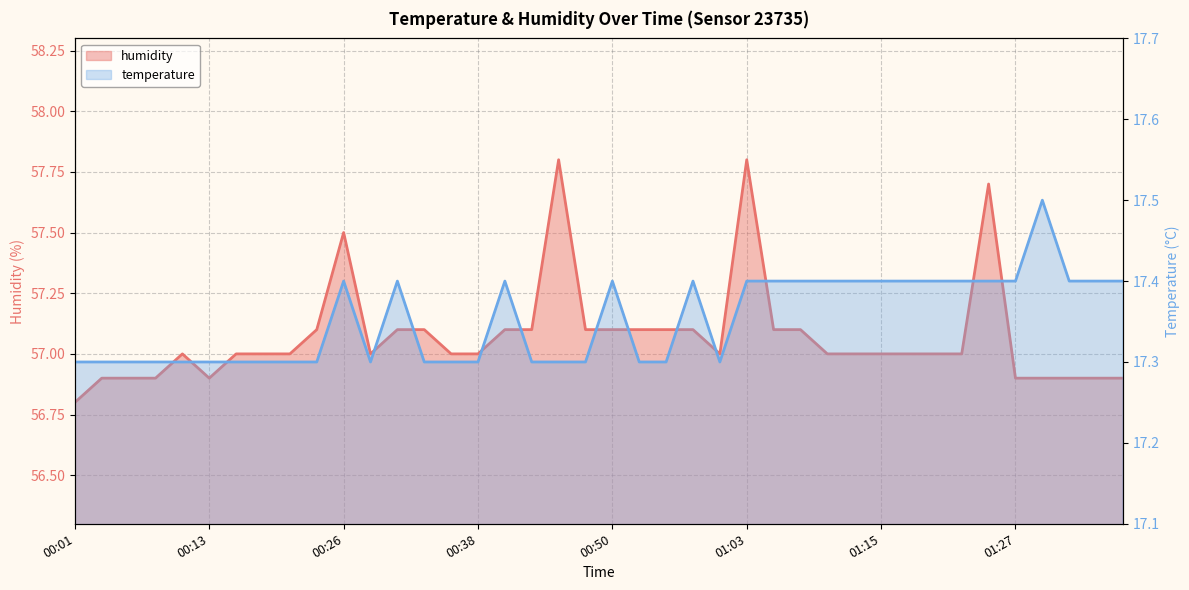

What is the difference between the second highest and minimum values in the humidity series?

1.0